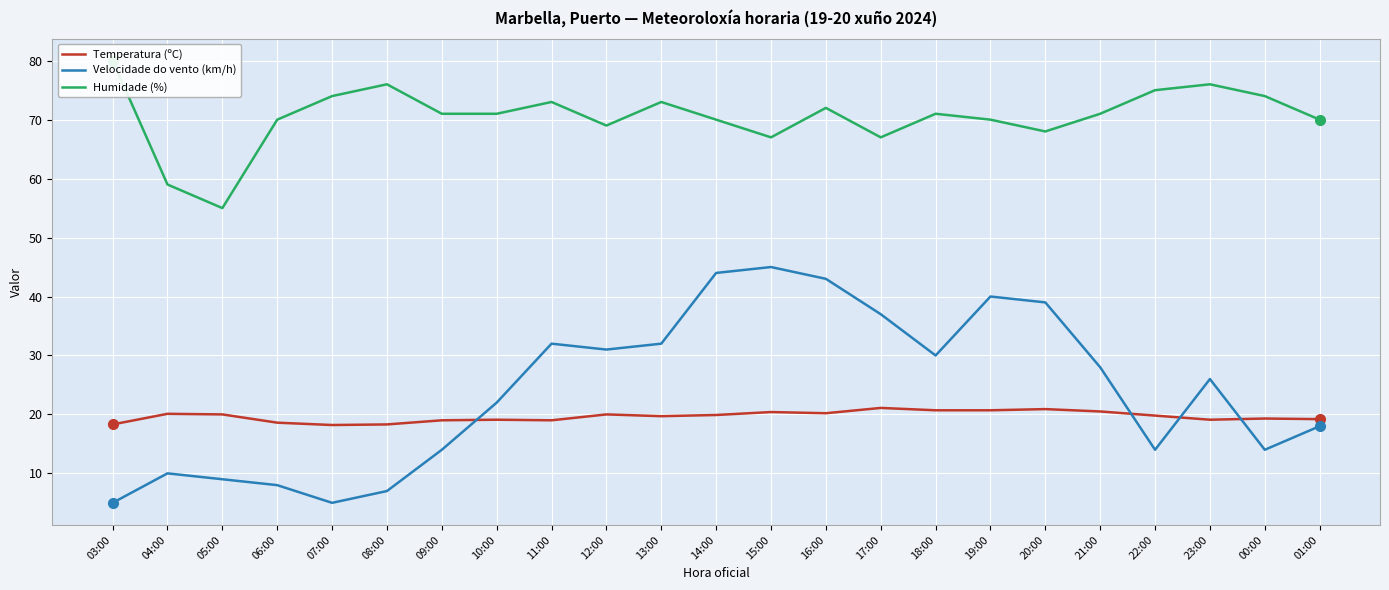

Rank the series at 13:00 from highest to lowest value.

Humidade (%), Velocidade do vento (km/h), Temperatura (ºC)